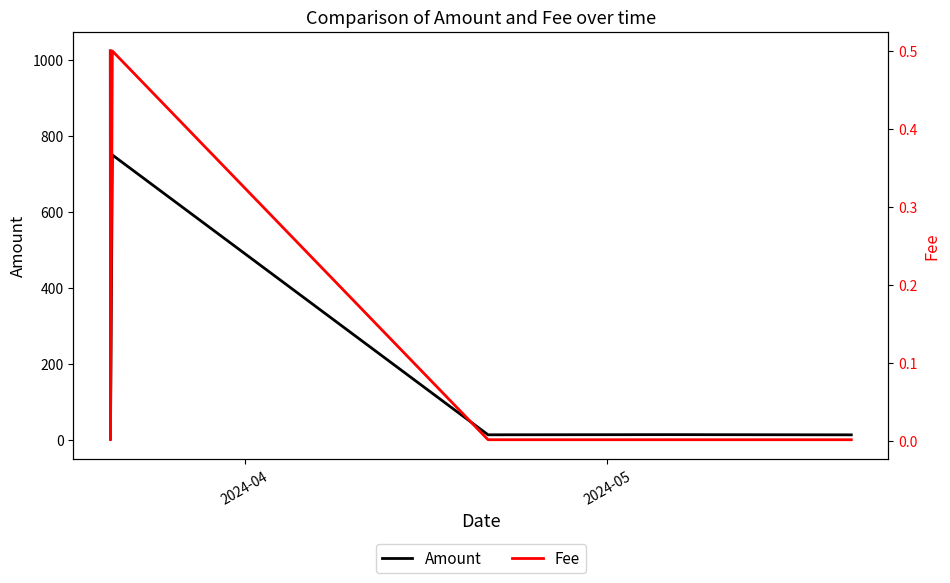

Rank the series by their average value, from highest to lowest.

Amount, Fee